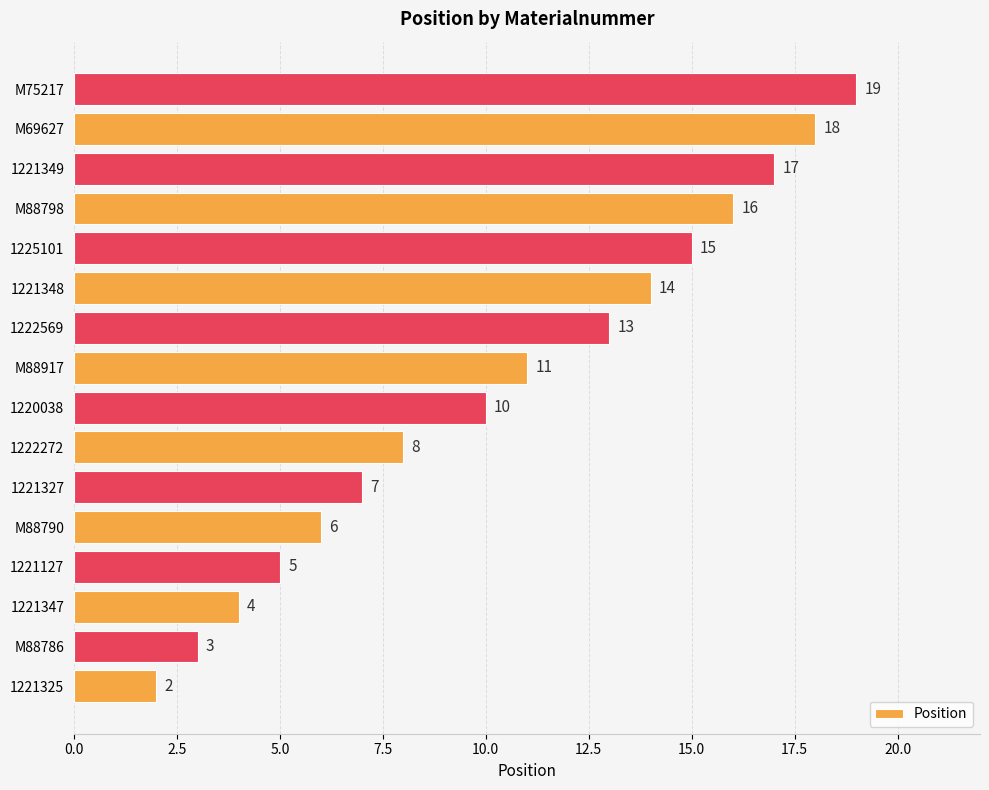

What is the change in value from 1222272 to 1222569?

+5